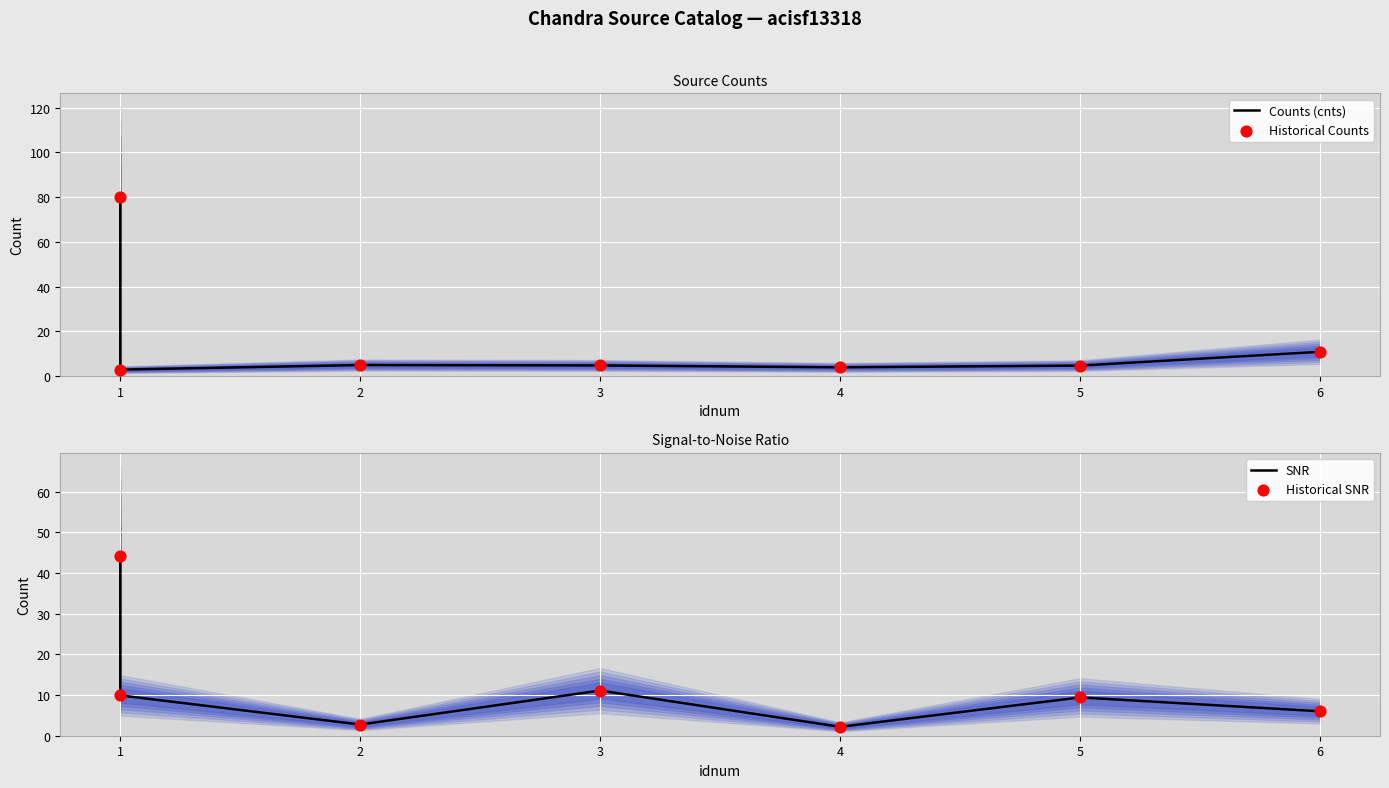

Is the value of Historical Counts at 6 greater than the value of SNR at 2?

No